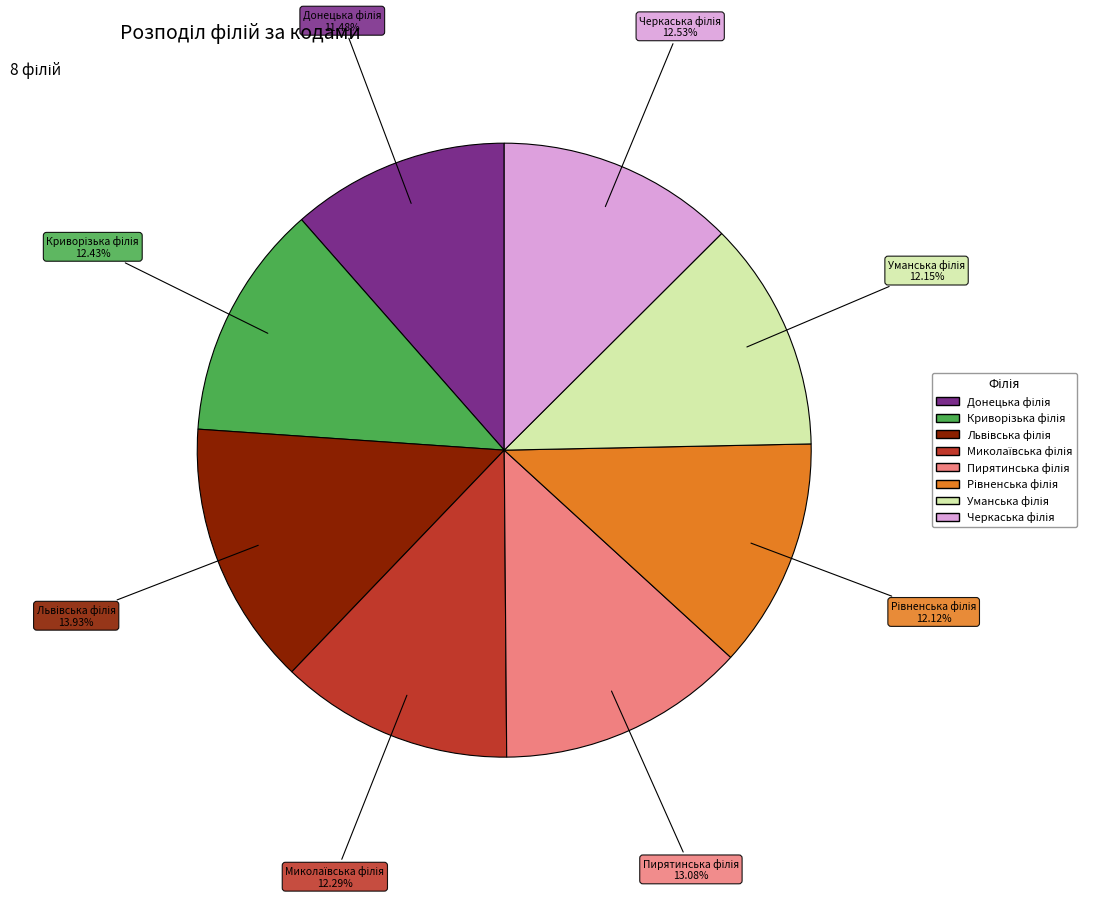

Is there a majority slice in this chart?

No